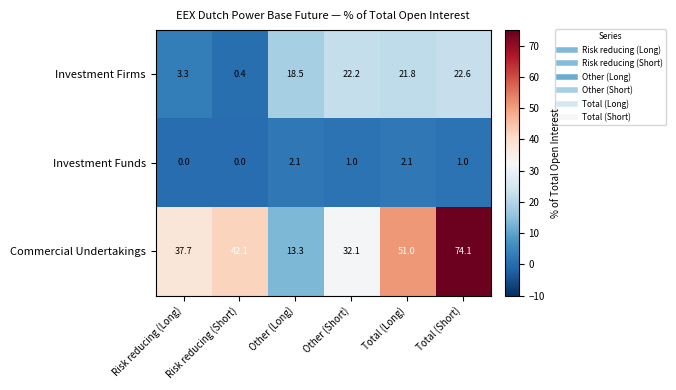

Where does the Investment Funds series first go above 1?

Other (Long)